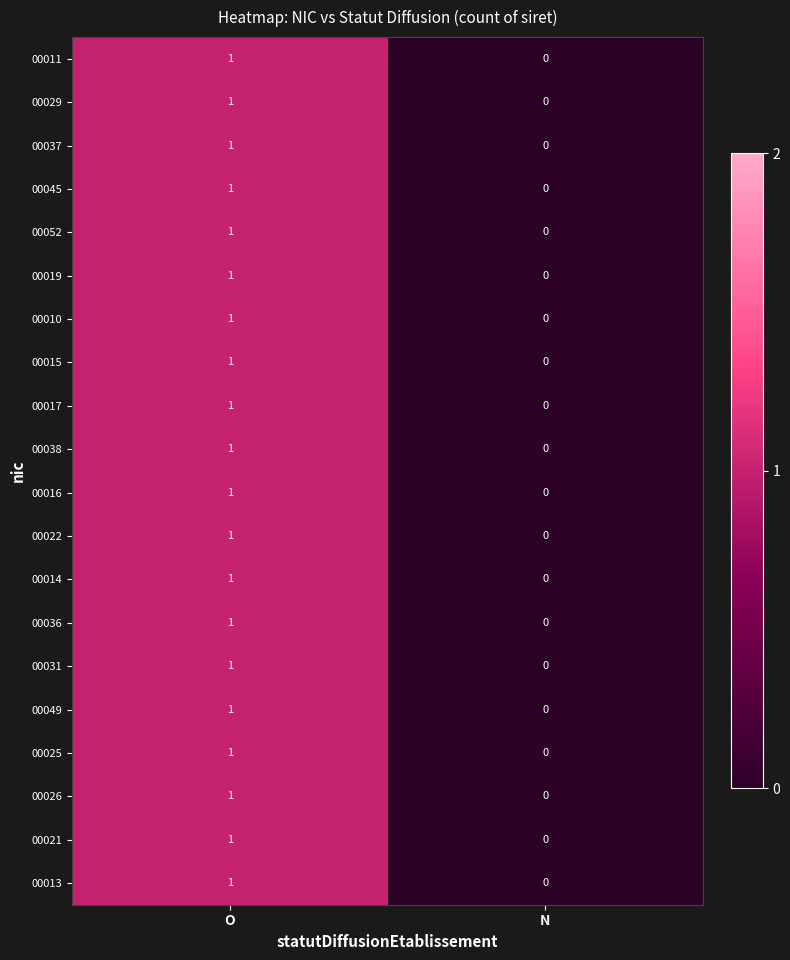

Rank the categories by 00031 value from lowest to highest.

N, O